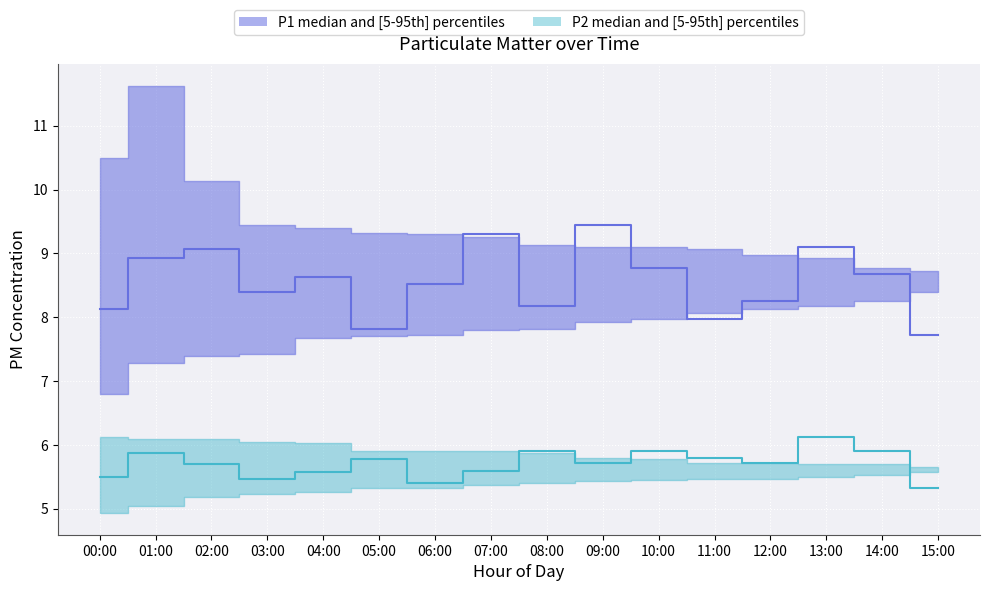

Reading left to right, transcribe all the data shown in this chart.

P1_median: 00:00=8.1	01:00=8.9	02:00=9.1	03:00=8.4	04:00=8.6	05:00=7.8	06:00=8.5	07:00=9.3	08:00=8.2	09:00=9.4	10:00=8.8	11:00=8.0	12:00=8.2	13:00=9.1	14:00=8.7	15:00=7.7
P1_low: 00:00=6.8	01:00=7.3	02:00=7.4	03:00=7.4	04:00=7.7	05:00=7.7	06:00=7.7	07:00=7.8	08:00=7.8	09:00=7.9	10:00=8.0	11:00=8.1	12:00=8.1	13:00=8.2	14:00=8.2	15:00=8.4
P1_high: 00:00=10.5	01:00=11.6	02:00=10.1	03:00=9.4	04:00=9.4	05:00=9.3	06:00=9.3	07:00=9.2	08:00=9.1	09:00=9.1	10:00=9.1	11:00=9.1	12:00=9.0	13:00=8.9	14:00=8.8	15:00=8.7
P2_median: 00:00=5.5	01:00=5.9	02:00=5.7	03:00=5.5	04:00=5.6	05:00=5.8	06:00=5.4	07:00=5.6	08:00=5.9	09:00=5.7	10:00=5.9	11:00=5.8	12:00=5.7	13:00=6.1	14:00=5.9	15:00=5.3
P2_low: 00:00=4.9	01:00=5.0	02:00=5.2	03:00=5.2	04:00=5.3	05:00=5.3	06:00=5.3	07:00=5.4	08:00=5.4	09:00=5.4	10:00=5.5	11:00=5.5	12:00=5.5	13:00=5.5	14:00=5.5	15:00=5.6
P2_high: 00:00=6.1	01:00=6.1	02:00=6.1	03:00=6.0	04:00=6.0	05:00=5.9	06:00=5.9	07:00=5.9	08:00=5.9	09:00=5.8	10:00=5.8	11:00=5.7	12:00=5.7	13:00=5.7	14:00=5.7	15:00=5.7